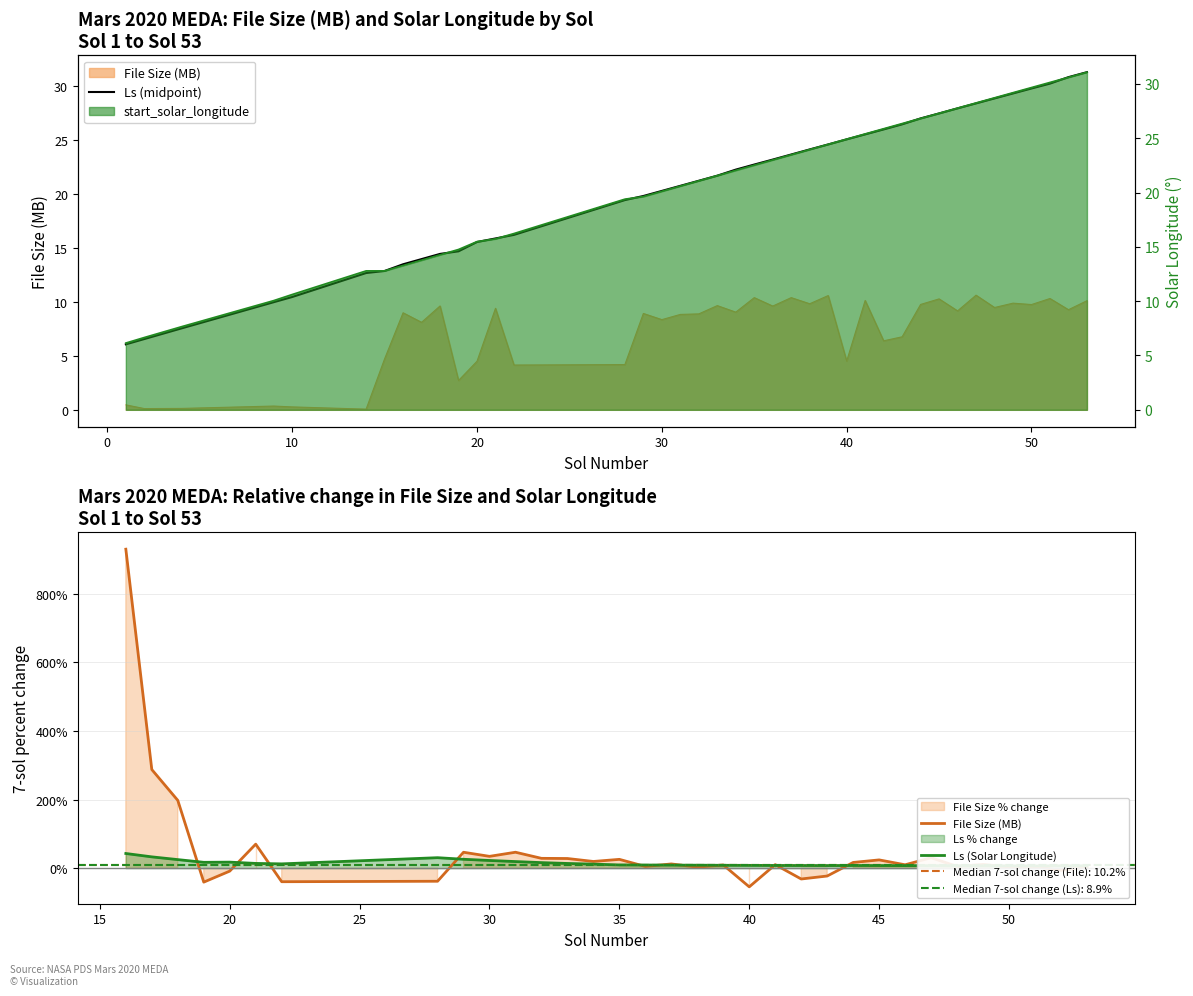

Between 4 and 45, which series saw the biggest shift?

Ls